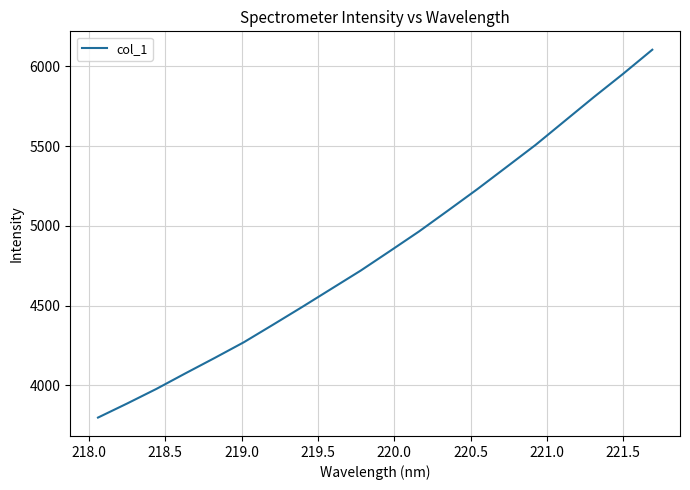

What is the minimum value shown in the chart?

3799.0